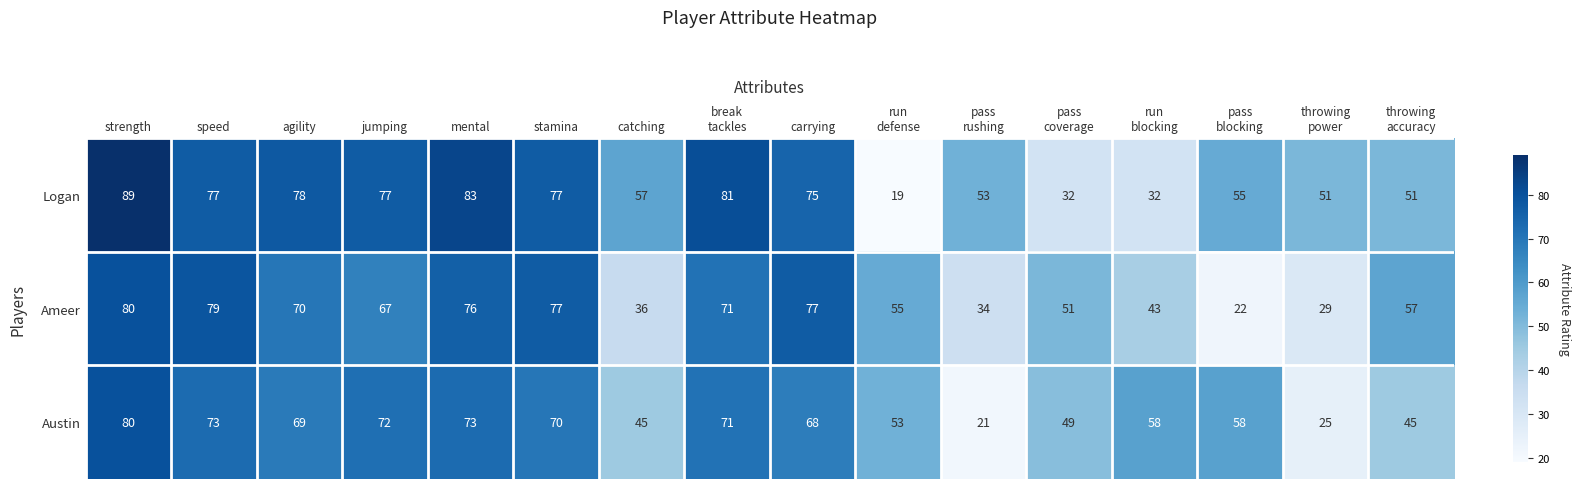

What is the average value of the Logan series?

62